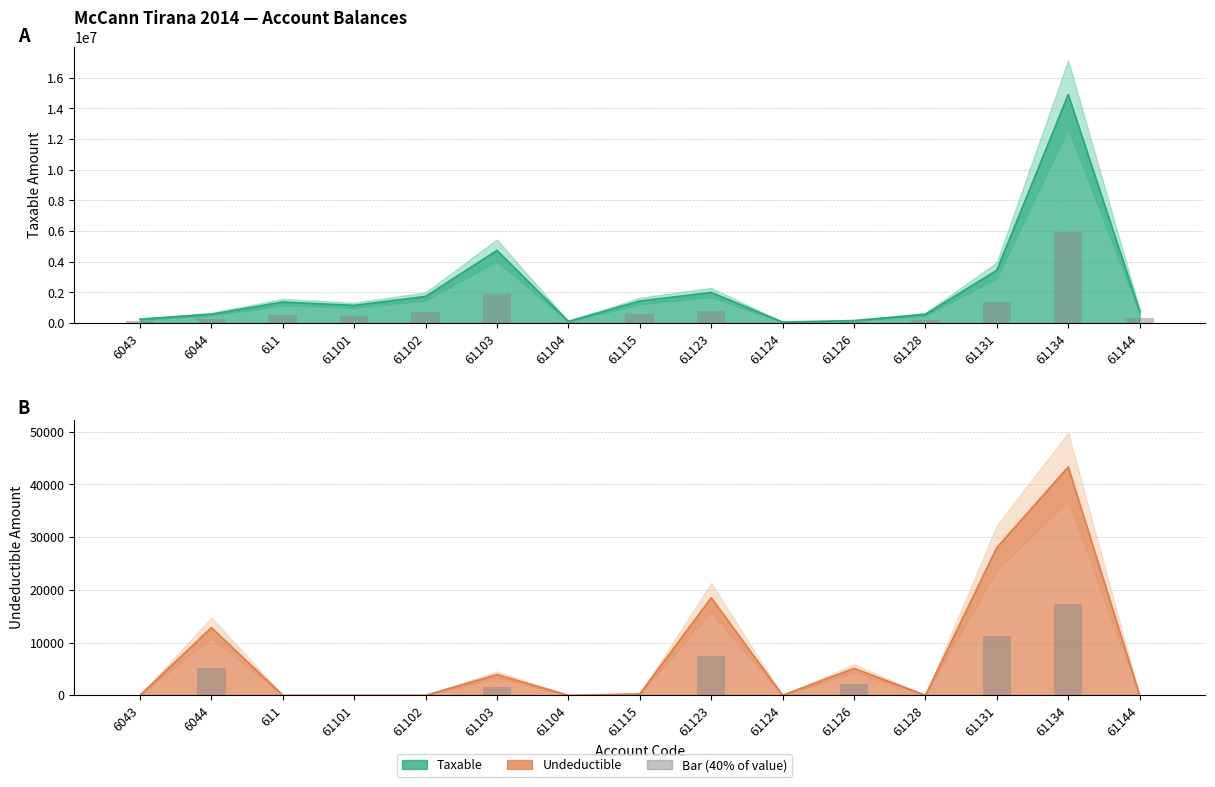

What is the spread (max minus min) of values at 61102?

694060.6